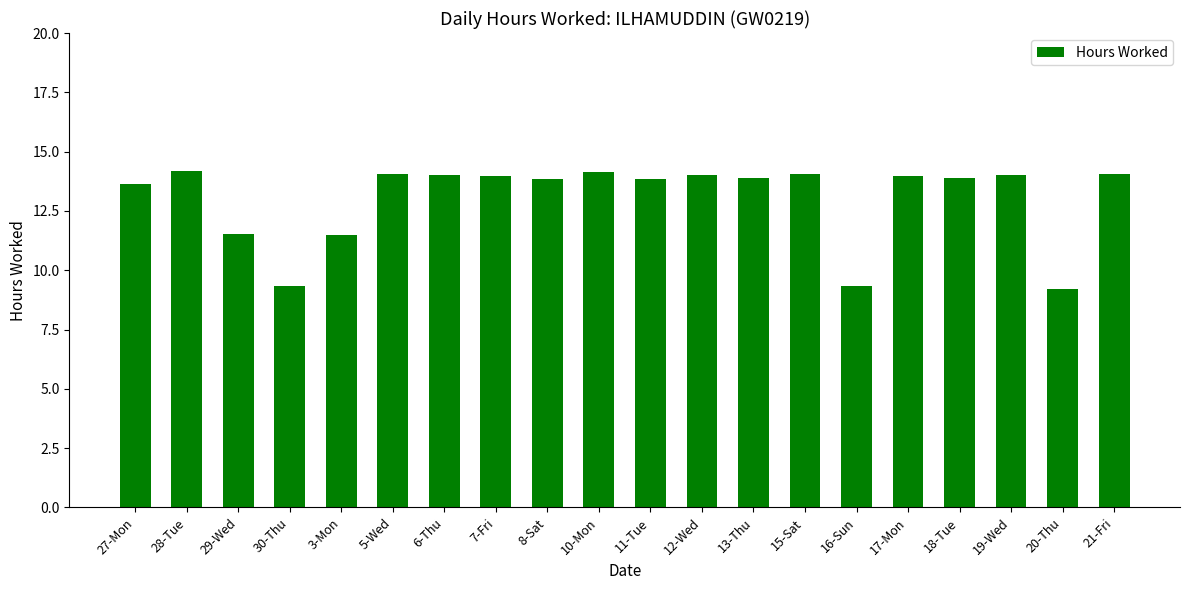

What position from the right is 20-Thu?

2